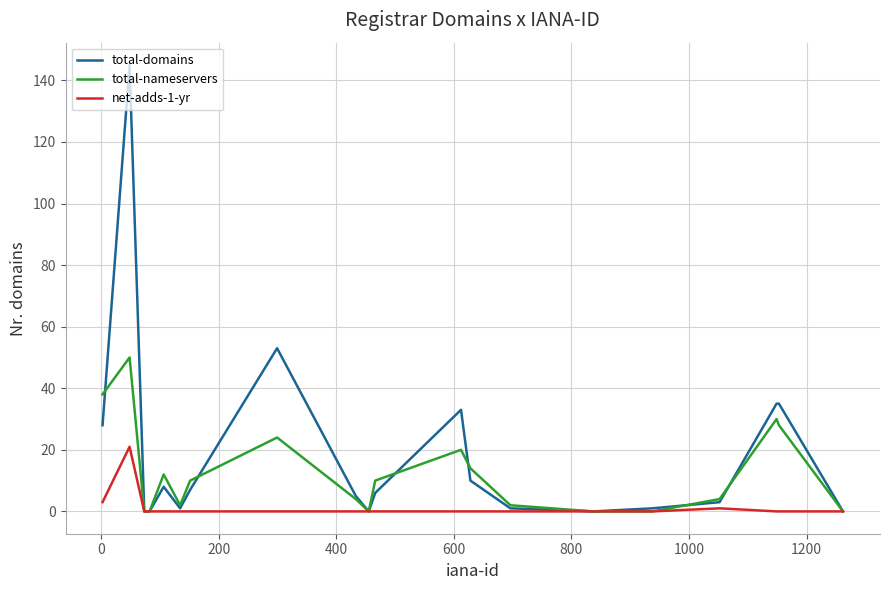

Rank the series by their average value, from highest to lowest.

total-domains, total-nameservers, net-adds-1-yr